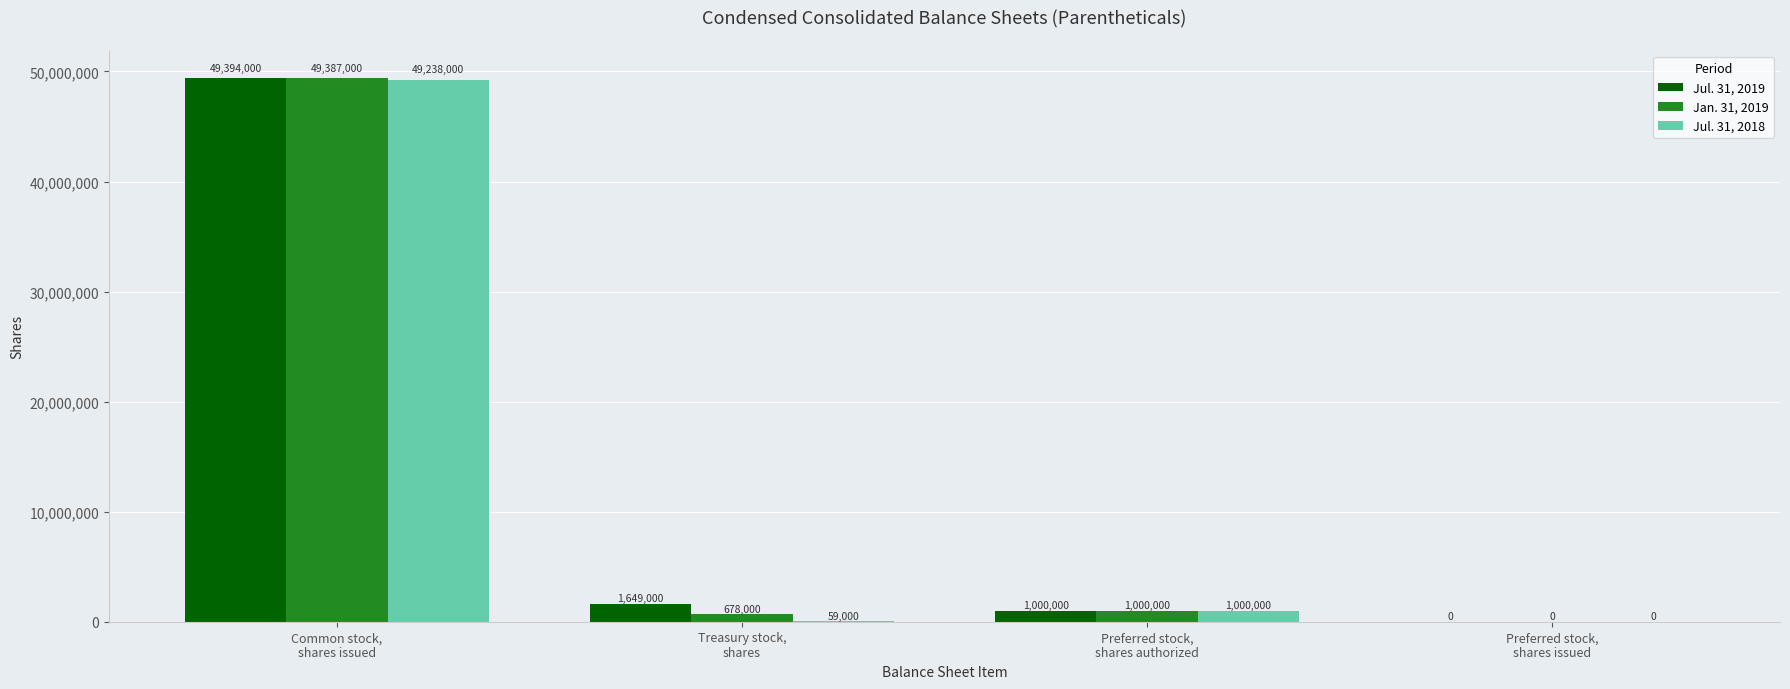

What is the sum of the Jul. 31, 2018 values at Preferred stock,
shares issued and Preferred stock,
shares authorized?

1000000